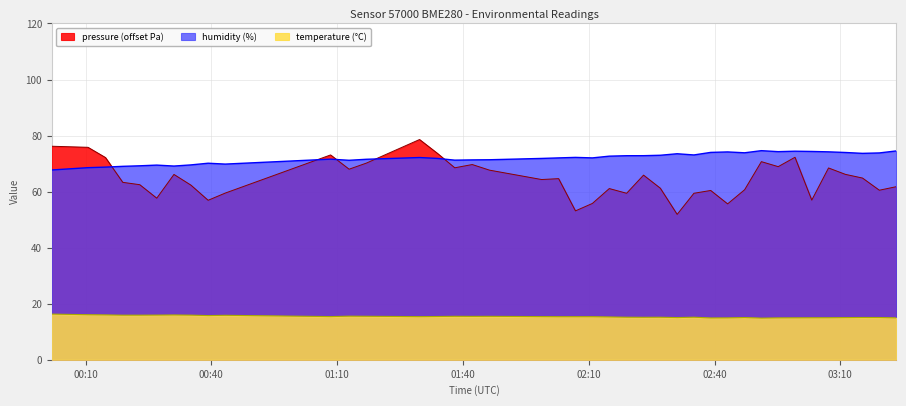

What are all the series names shown in the legend?

pressure, humidity, temperature